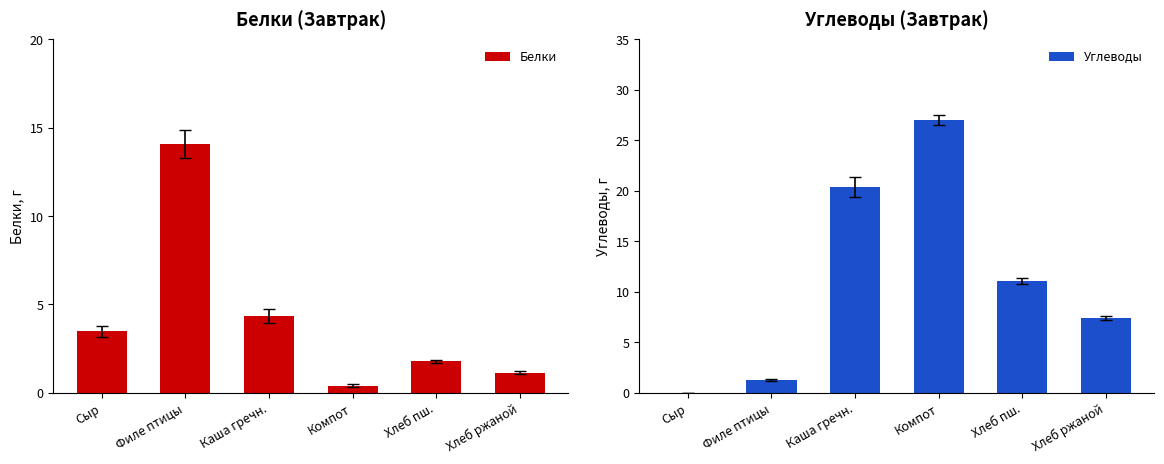

Which series has the largest total across all categories?

Углеводы